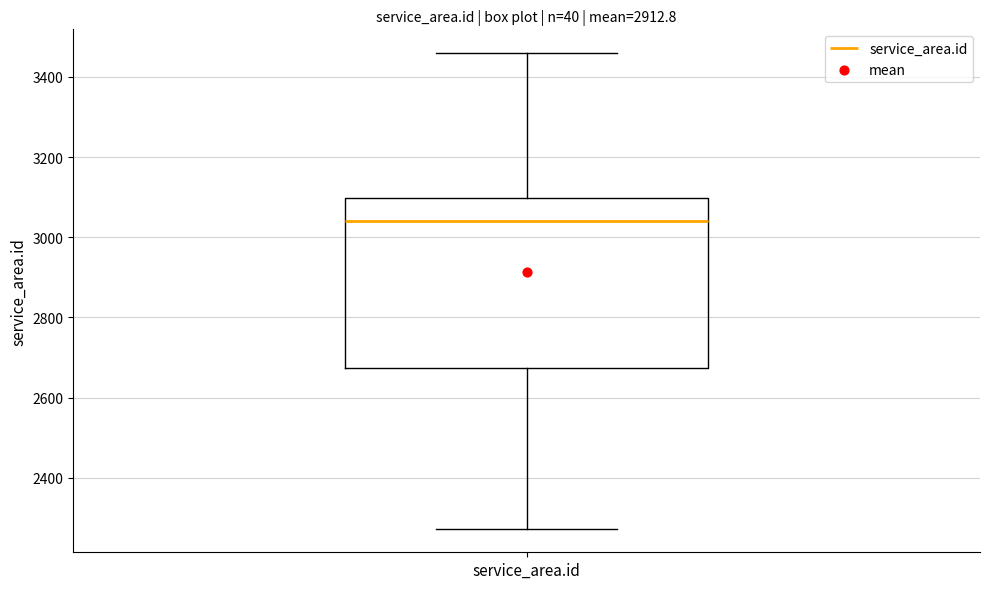

Transcribe this box plot: give where the median line is, the range the box spans, and where the two whiskers end, as read against the y-axis. The values are not printed on the chart, so give them approximately, as read against the axis.

median 3040, box 2680 to 3100, whiskers 2280 to 3460